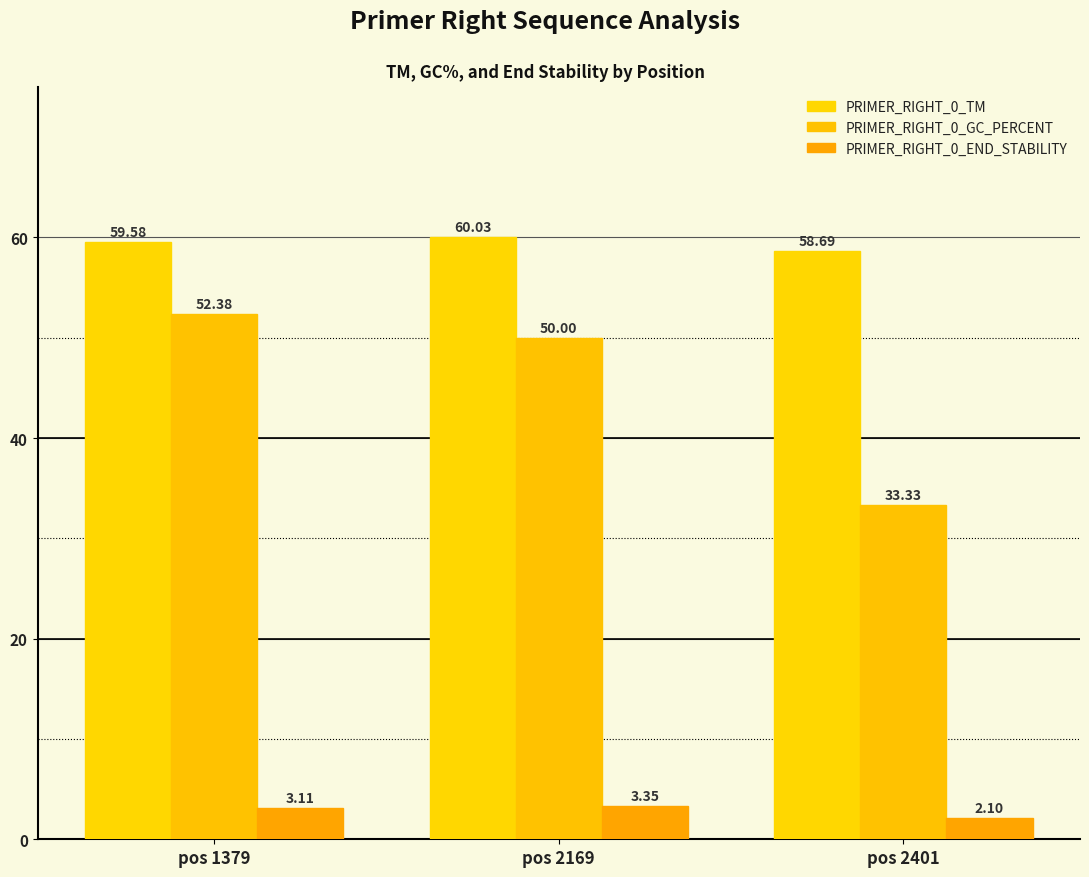

Does the chart contain any negative values?

No